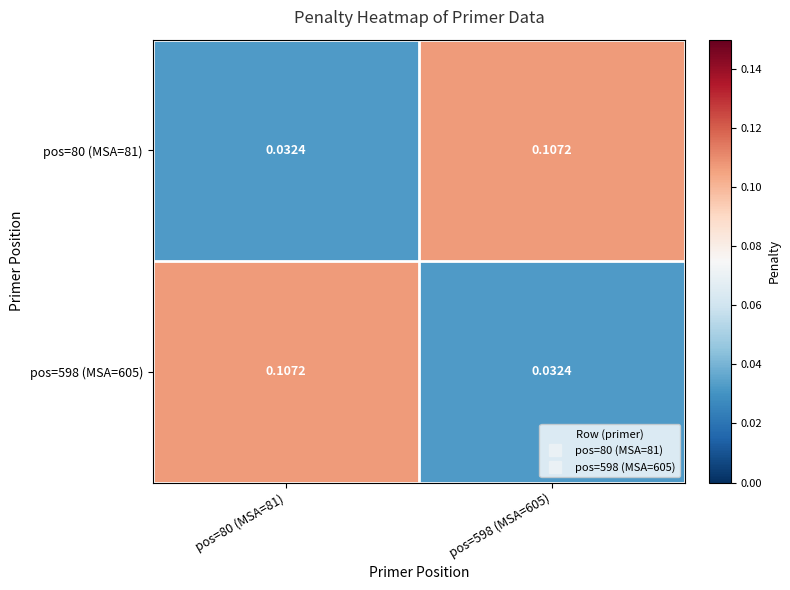

List the series in order of their peak value, highest first.

pos=80 (MSA=81), pos=598 (MSA=605)